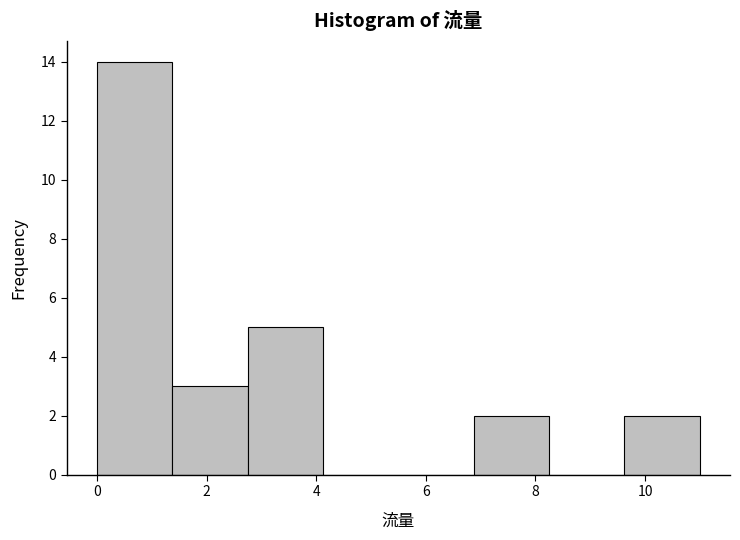

Reading left to right, transcribe this chart: for each bar, give the range it covers on the x-axis and its height. Neither the bar edges nor the heights are printed on the chart, so give them approximately, as read against the axes.

0.0 to 1.4: 14
1.4 to 2.8: 3
2.8 to 4.2: 5
4.2 to 5.6: 0
5.6 to 6.8: 0
6.8 to 8.2: 2
8.2 to 9.6: 0
9.6 to 11.0: 2